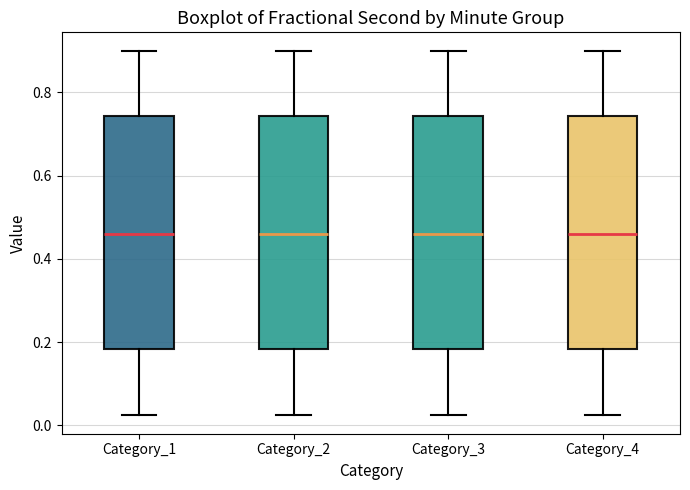

Where does the lower whisker of the box for Category_3 end on the y-axis? The values are not printed on the chart, so give them approximately, as read against the axis.

0.02